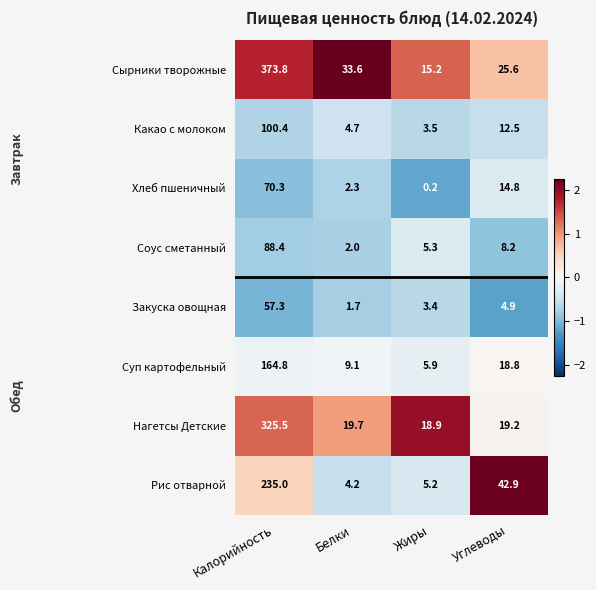

Rank the series at Жиры from lowest to highest value.

Хлеб пшеничный, Закуска овощная, Какао с молоком, Рис отварной, Соус сметанный, Суп картофельный, Сырники творожные, Нагетсы Детские